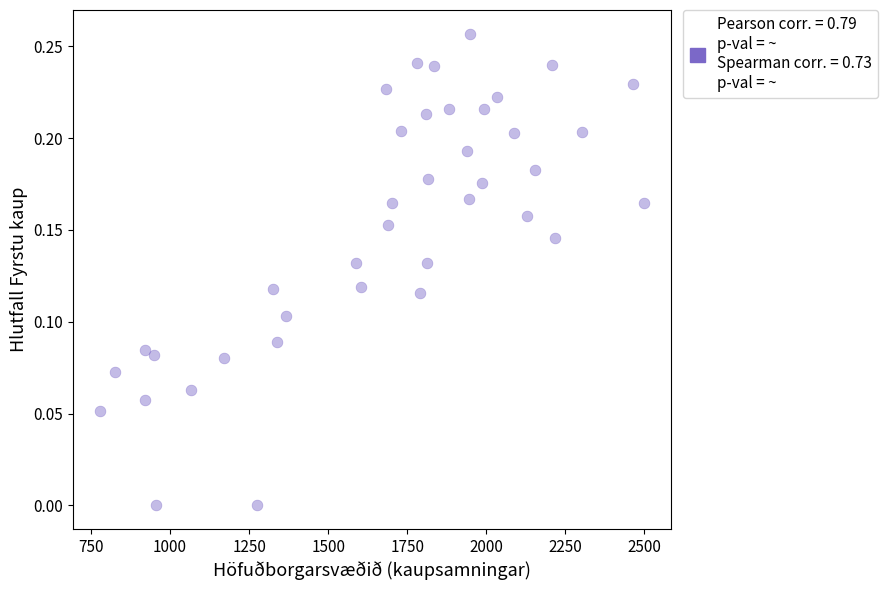

Count the number of points in this scatter plot.

39